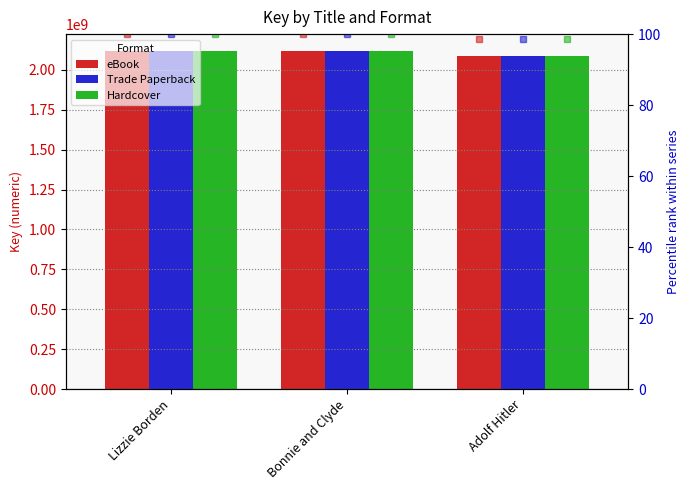

Which series has the largest range (max minus min)?

eBook